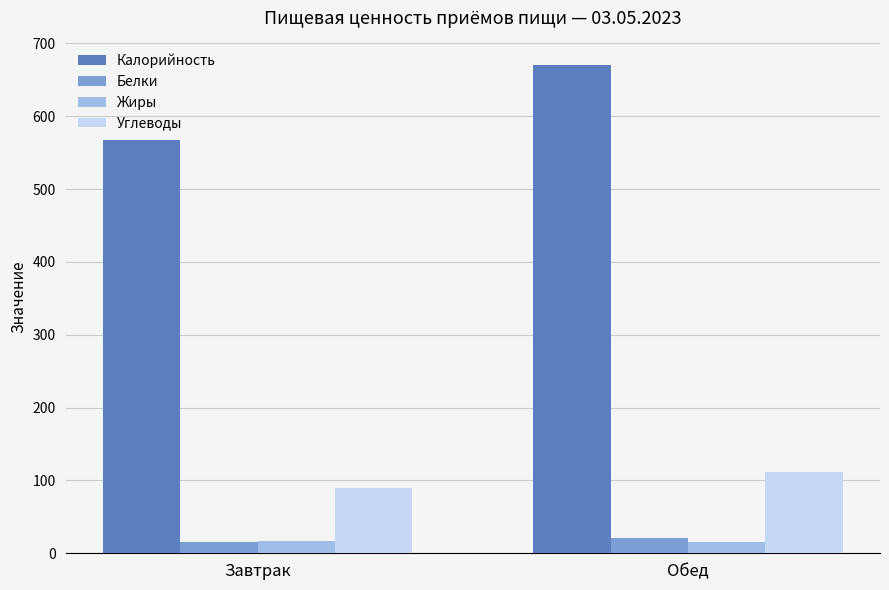

What is the value of the Углеводы bar at the 1st from the left?

89.4